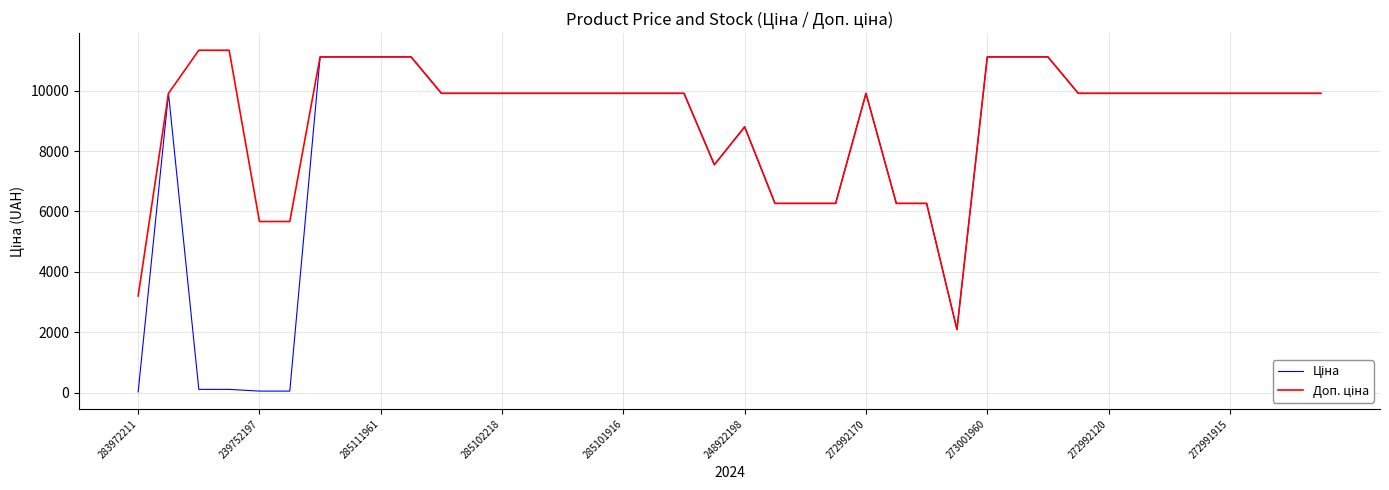

Is this an area chart (filled region under the line)?

No